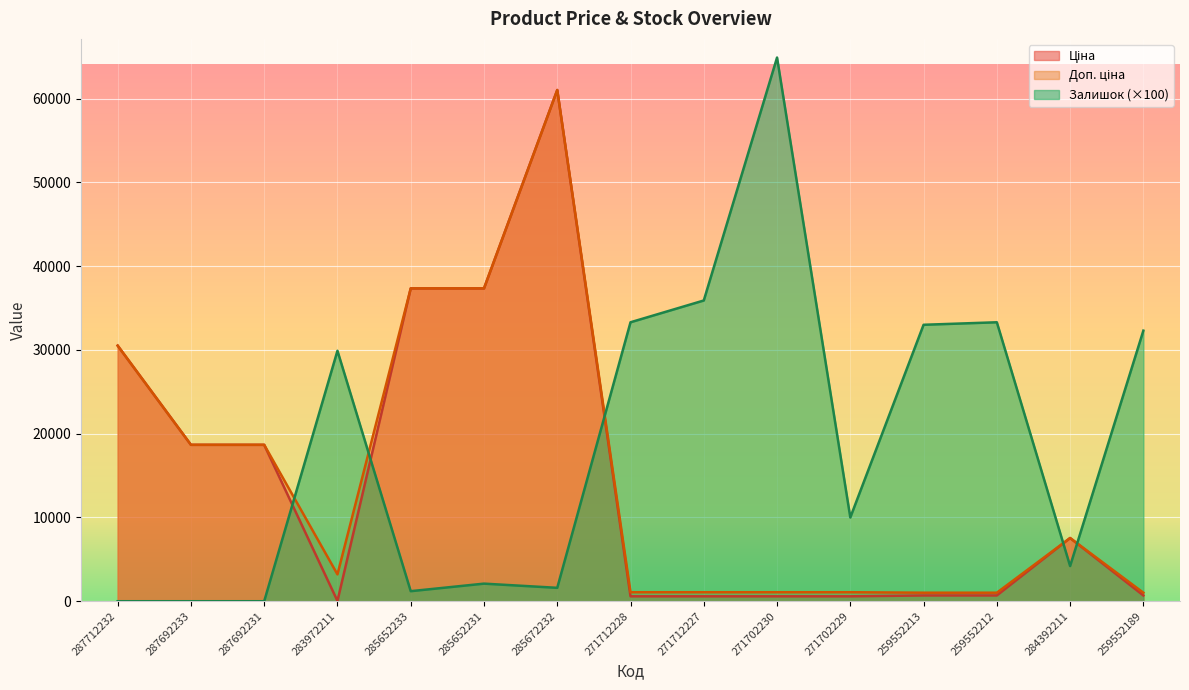

What is the sum of all Доп. ціна values?

221668.1